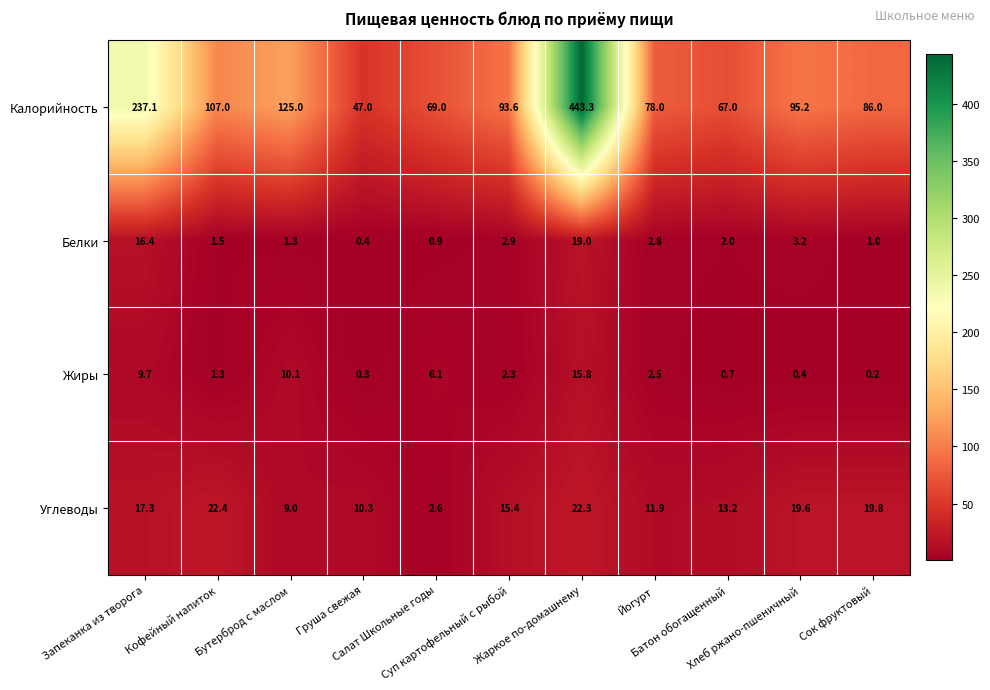

Count the number of data series in this chart.

4